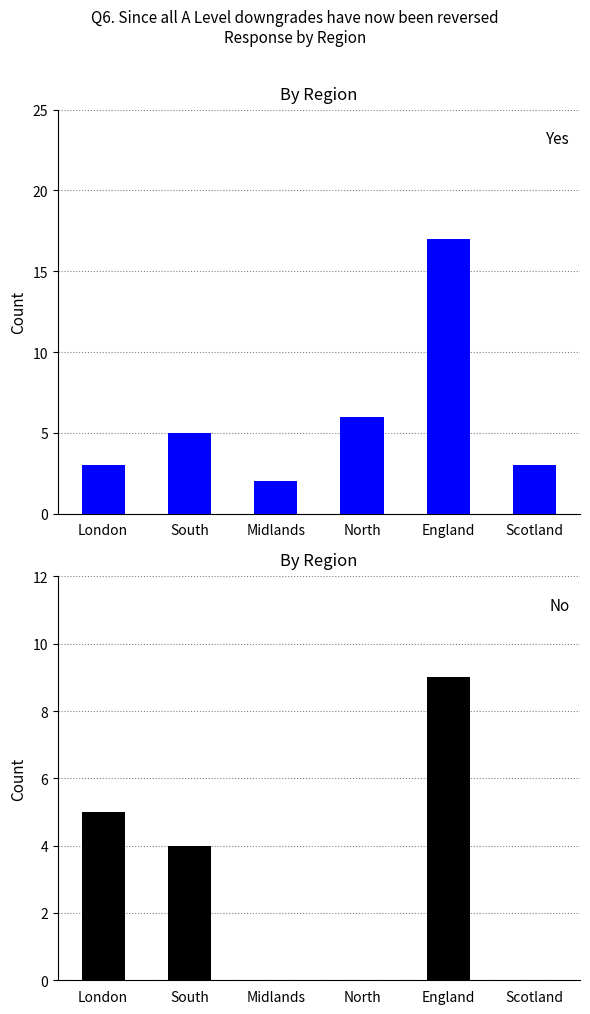

At which label is No closest to 4?

South